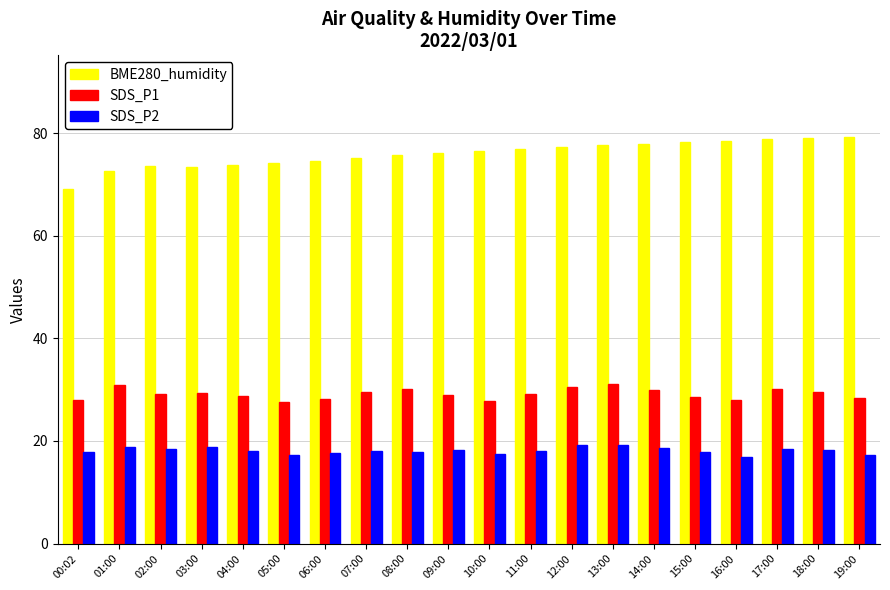

What is the label of the 14th bar from the left?

13:00